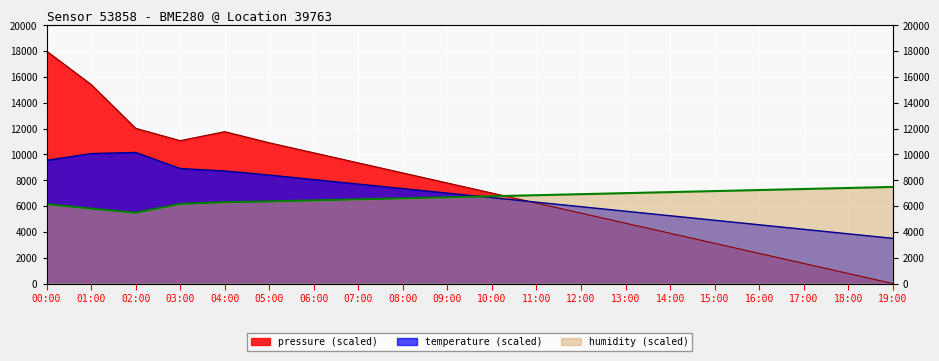

Where does the humidity series first go above 6759?

10:00